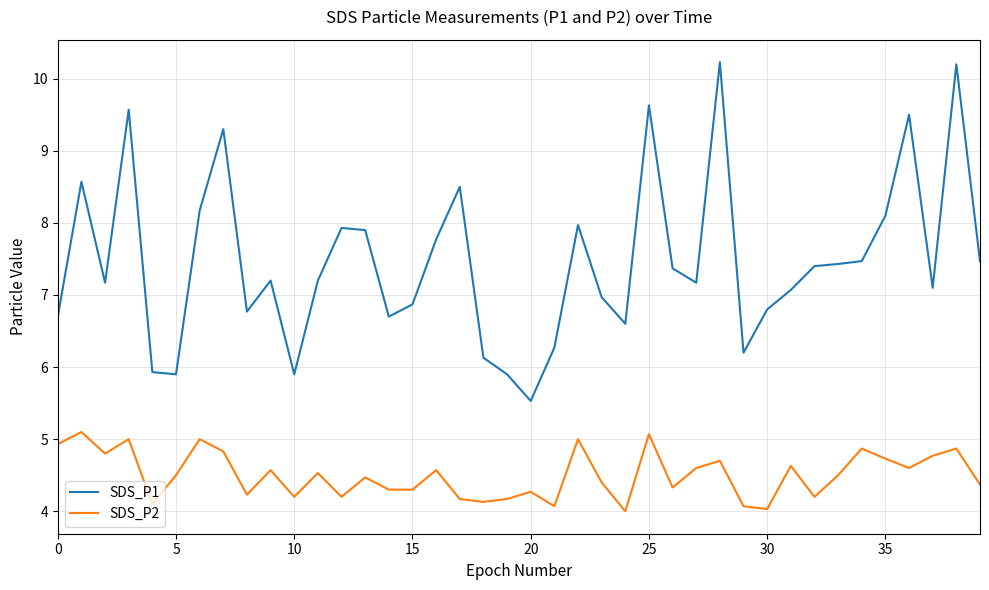

Is this an area chart (filled region under the line)?

No